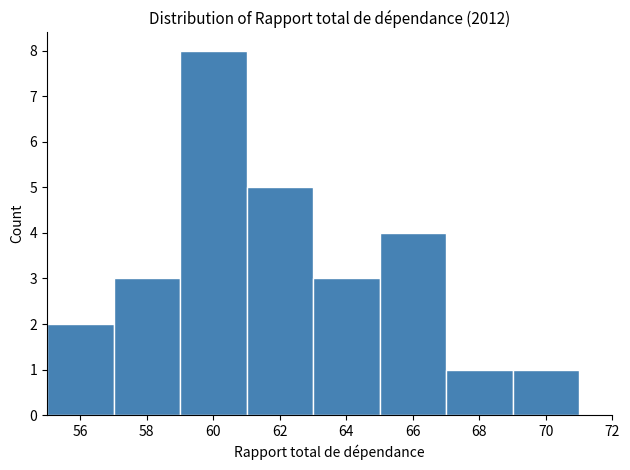

Reading left to right, list every bar in this chart as the range it spans on the x-axis followed by its height. The values are not printed on the chart, so give them approximately, as read against the axis.

55 to 57: 2
57 to 59: 3
59 to 61: 8
61 to 63: 5
63 to 65: 3
65 to 67: 4
67 to 69: 1
69 to 71: 1